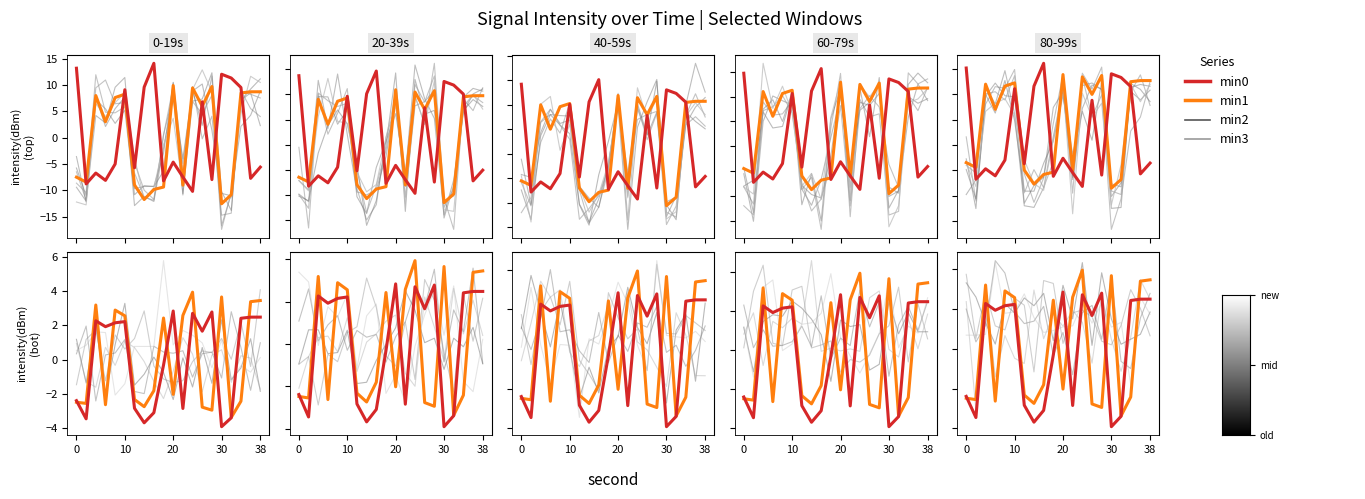

Where is min3 nearest to the value 0?

16